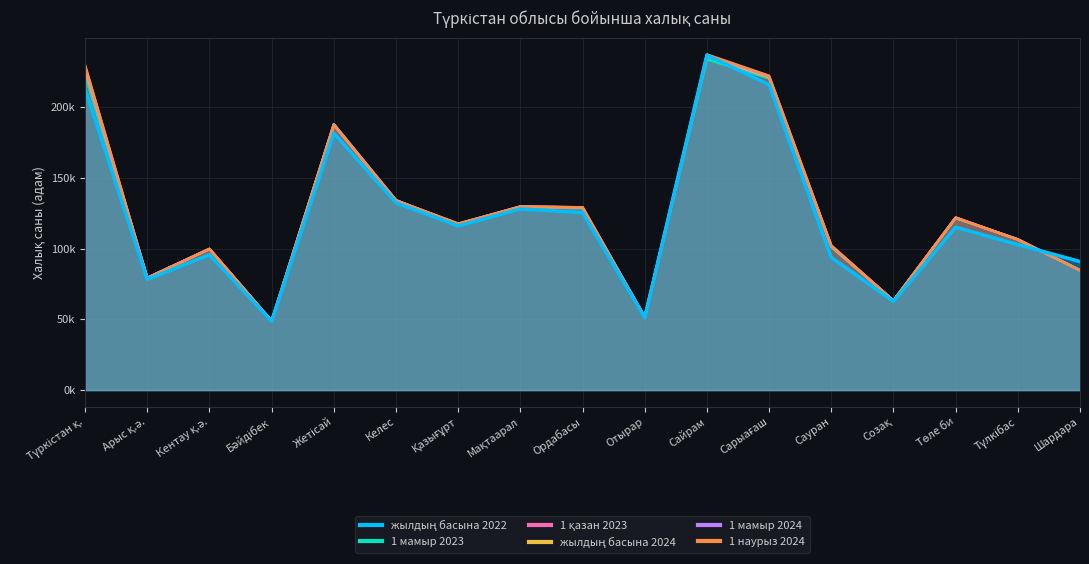

What is the difference between the maximum and minimum values in the 1 мамыр 2024 series?

188052